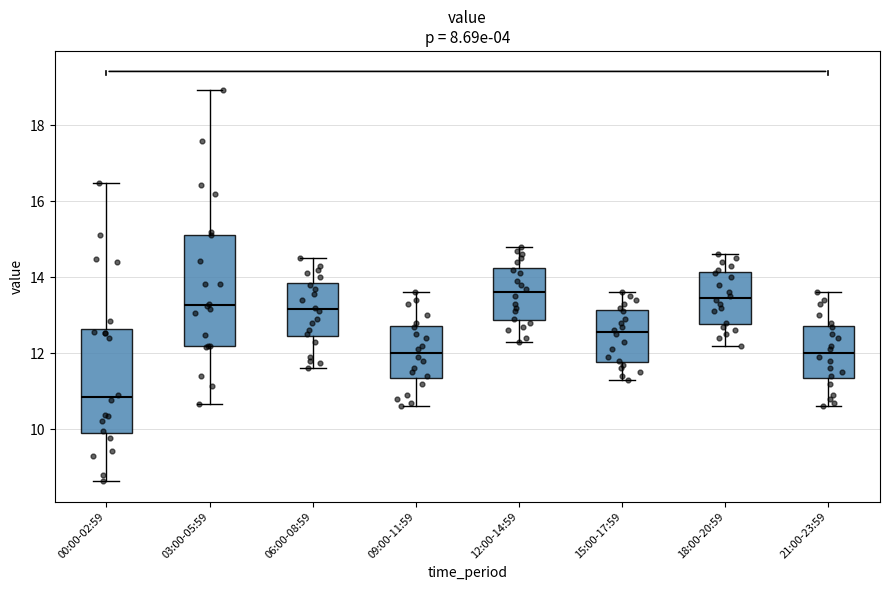

Where does the median line of the box for 00:00-02:59 sit on the y-axis? The values are not printed on the chart, so give them approximately, as read against the axis.

10.8